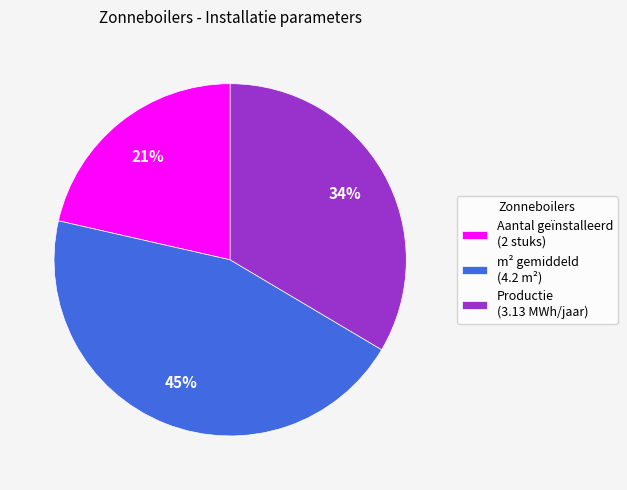

Between Aantal geïnstalleerd (2 stuks) and m² gemiddeld (4.2 m²), which is larger?

m² gemiddeld (4.2 m²)